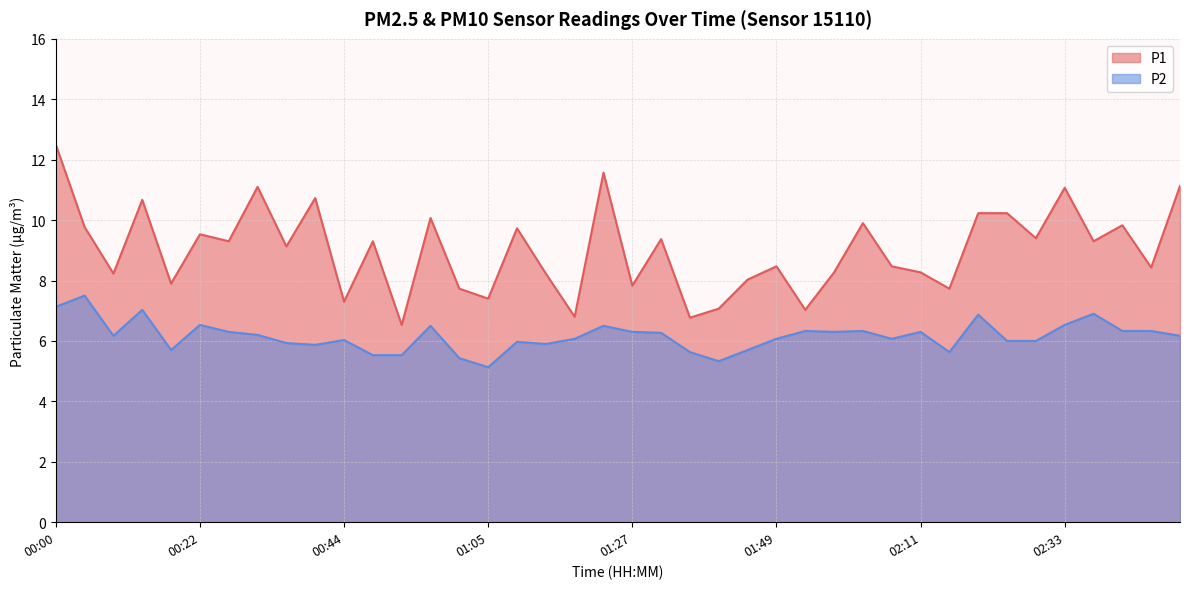

True or false: P2 and P1 cross at least once.

False